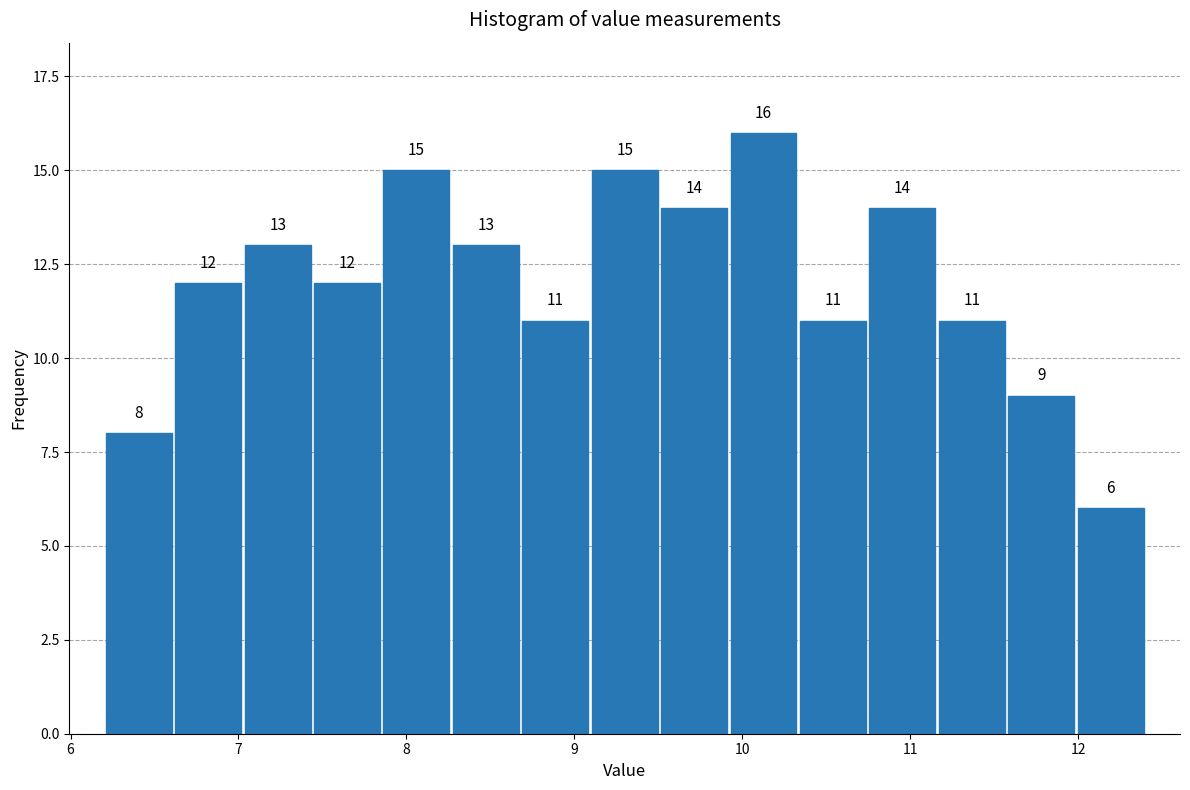

Reading left to right, list every bar in this chart as the range it spans on the x-axis followed by its height. The bar edges are not printed on the chart, so give them approximately, as read against the axis.

6.2 to 6.6: 8
6.6 to 7.0: 12
7.0 to 7.4: 13
7.4 to 7.9: 12
7.9 to 8.3: 15
8.3 to 8.7: 13
8.7 to 9.1: 11
9.1 to 9.5: 15
9.5 to 9.9: 14
9.9 to 10.3: 16
10.3 to 10.7: 11
10.7 to 11.2: 14
11.2 to 11.6: 11
11.6 to 12.0: 9
12.0 to 12.4: 6